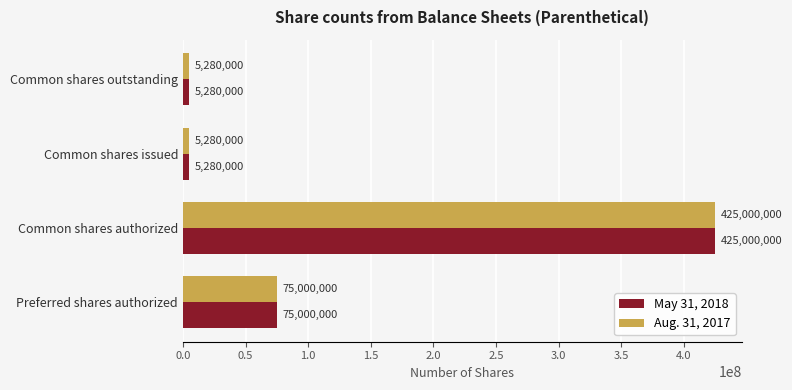

At which category is the sum across all series the highest?

Common shares authorized